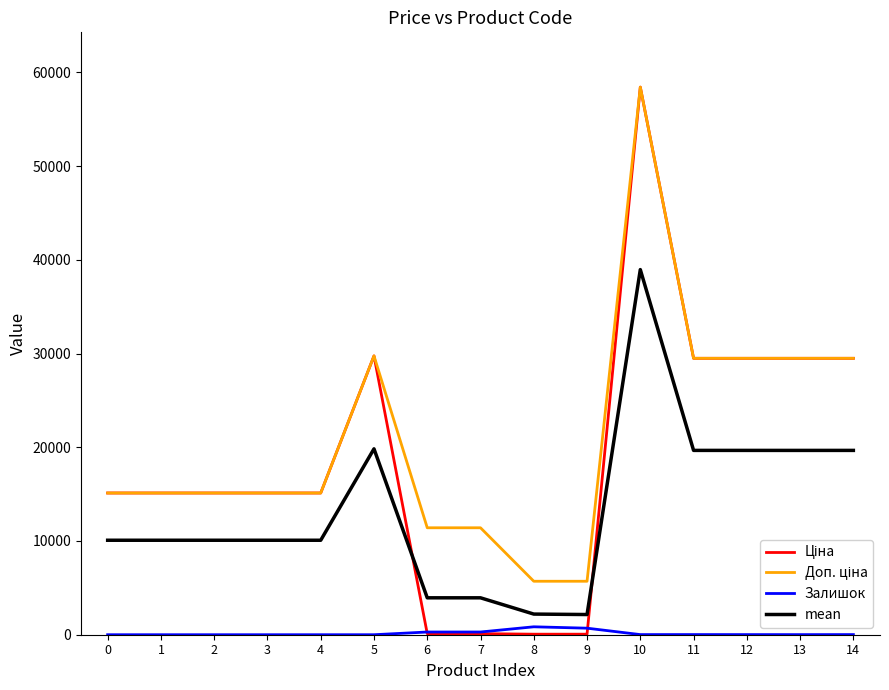

The value of mean at 11 is 7137.5. True or false?

False